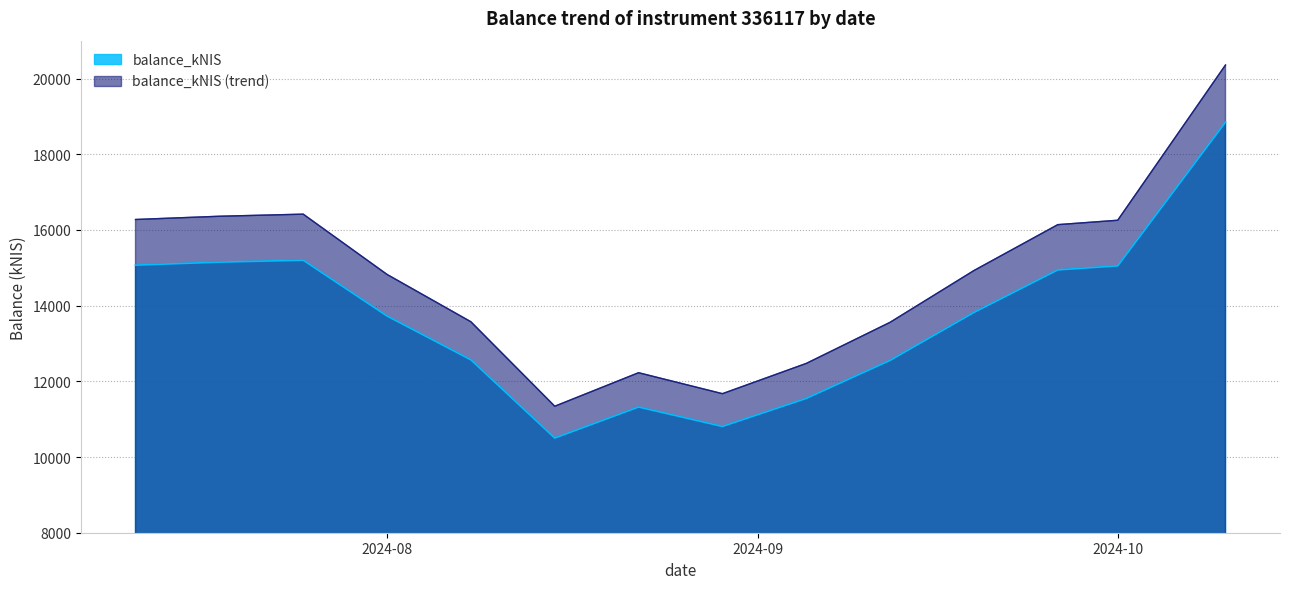

What is the difference between the second highest and minimum values?

4699.0